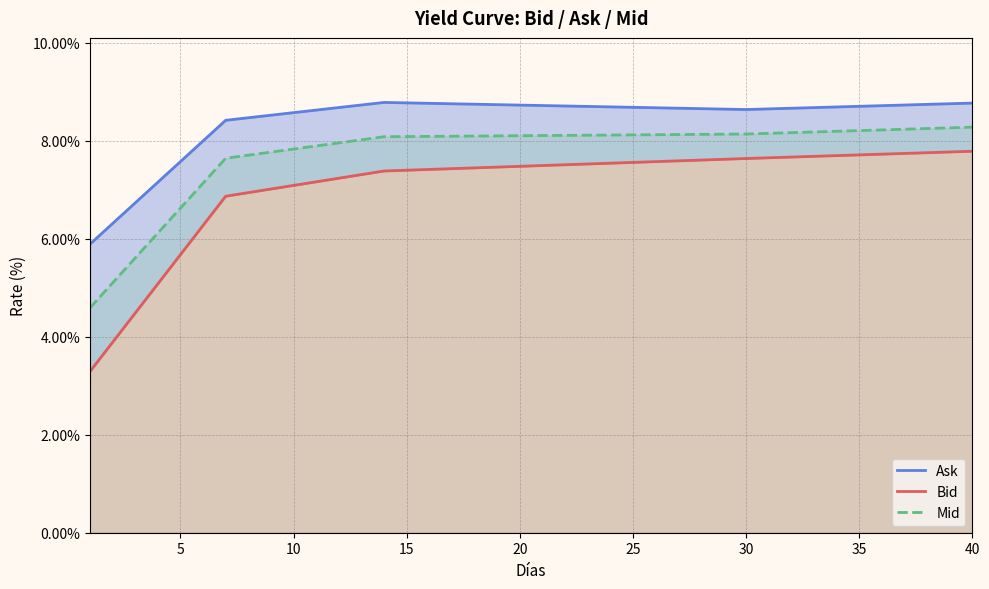

What is the highest value of the Mid series?

8.3